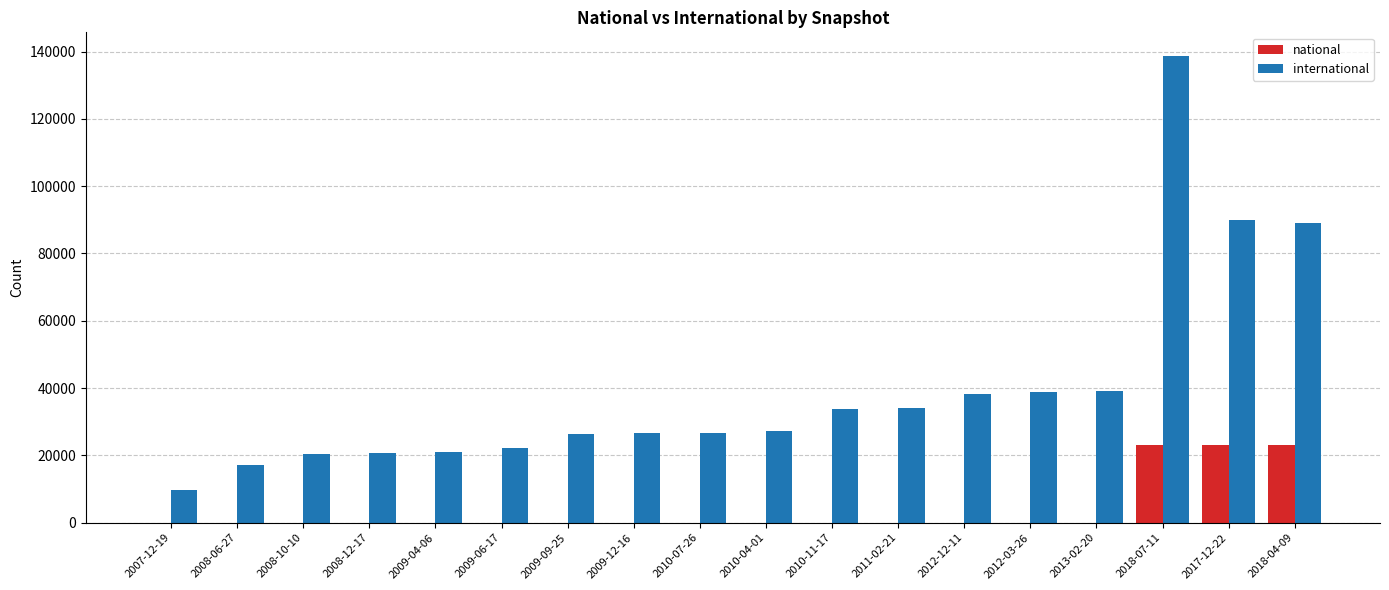

At which category is the sum across all series the highest?

2018-07-11